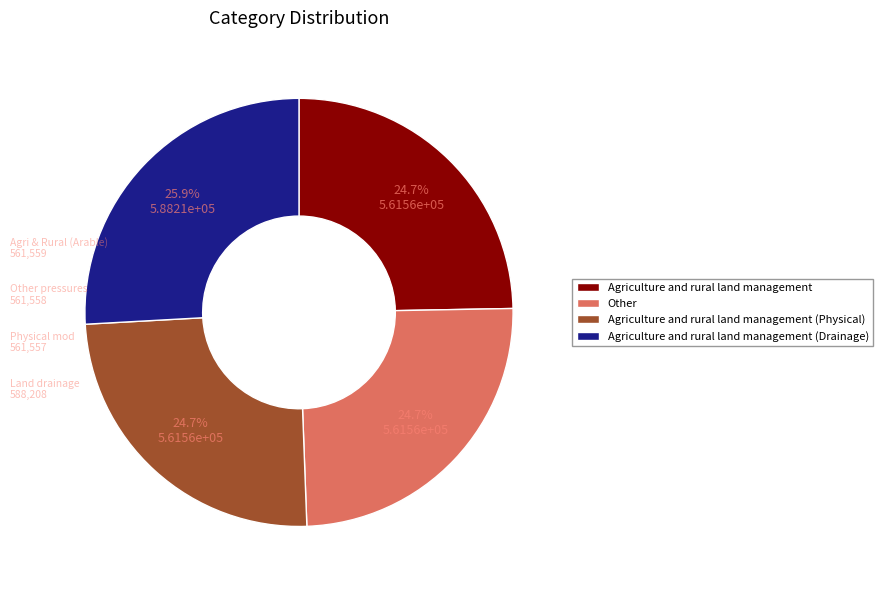

What percentage is the Other slice, to the nearest percent?

25%